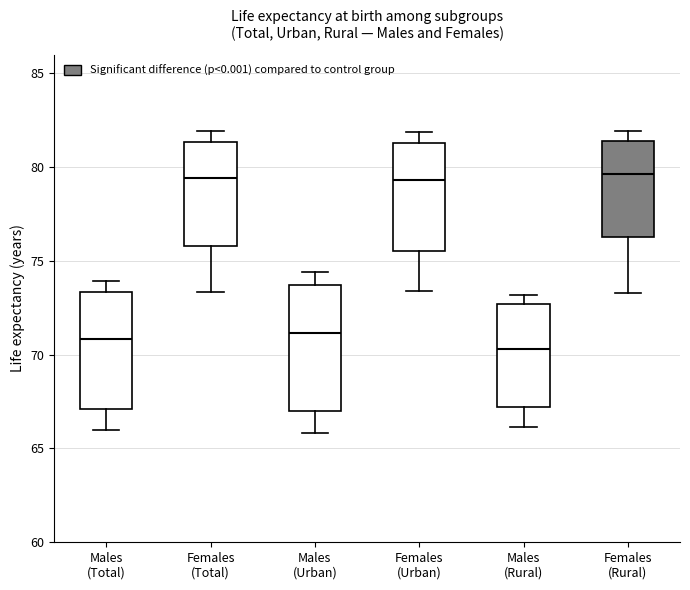

Where is the upper edge of the box for Males (Rural) on the y-axis? The values are not printed on the chart, so give them approximately, as read against the axis.

72.5